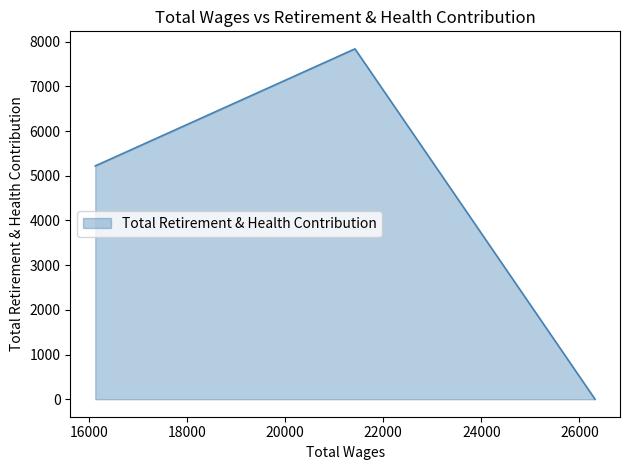

The chart shows a value of 0 at 26317.0. True or false?

True